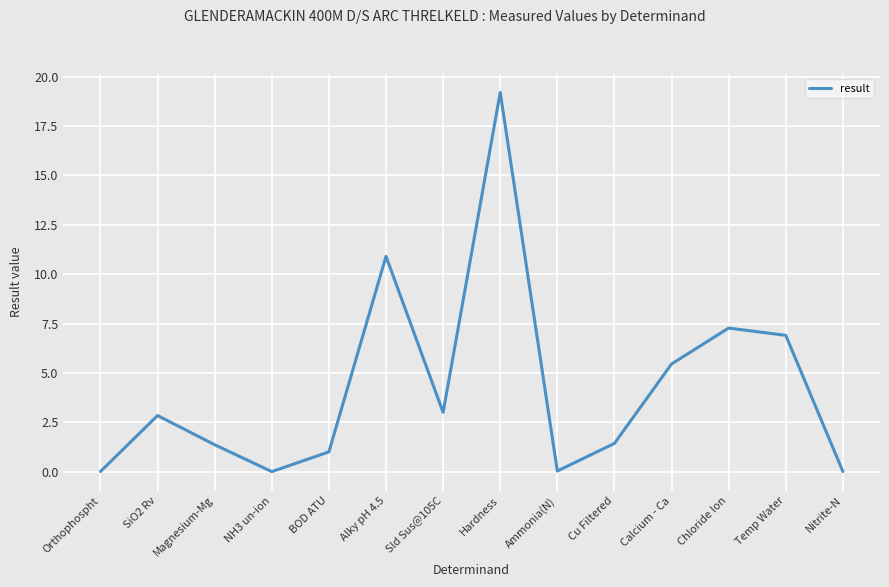

At which category does the chart reach its peak across all series?

Hardness